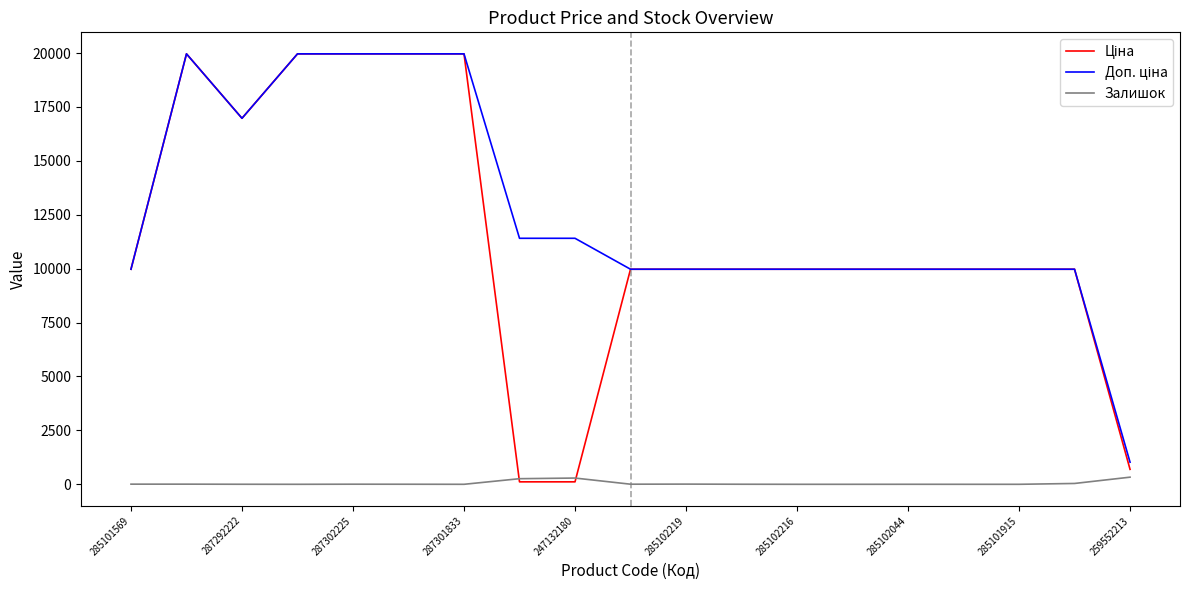

Does the chart have visible grid lines?

No